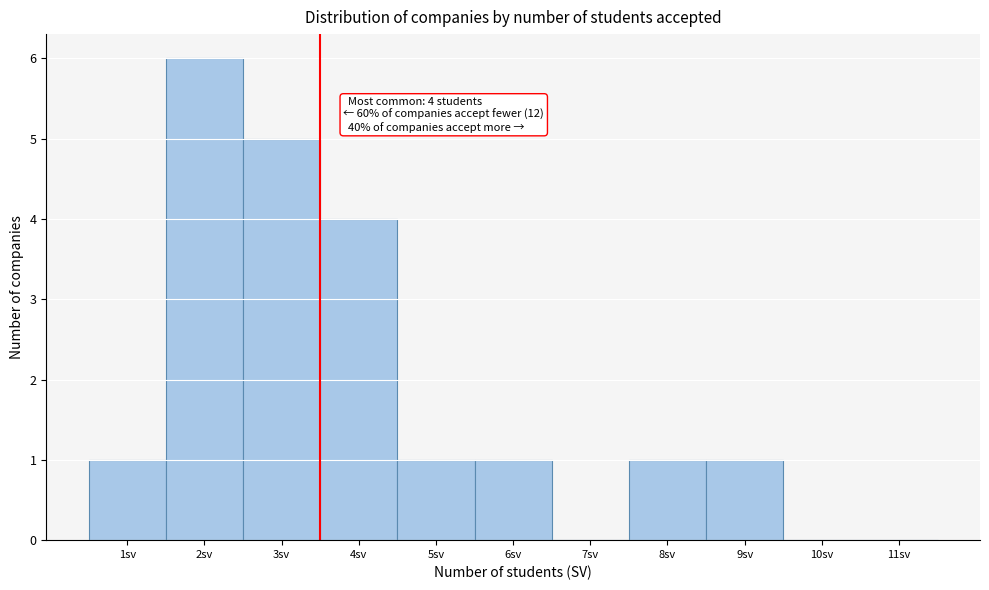

Reading left to right, what are all the values shown in this chart?

1sv=1	2sv=6	3sv=5	4sv=4	5sv=1	6sv=1	7sv=0	8sv=1	9sv=1	10sv=0	11sv=0